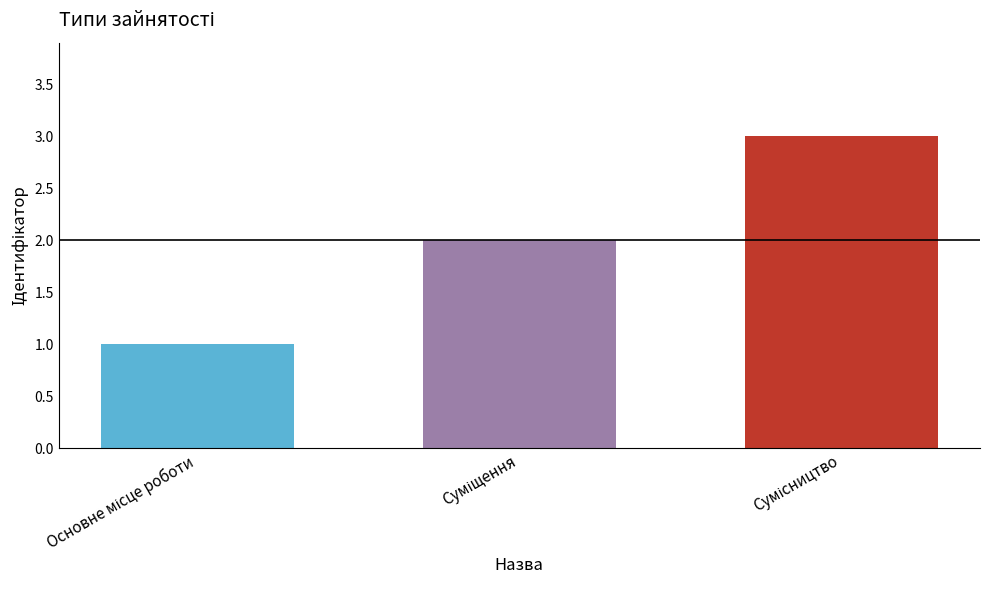

What is the maximum value shown in the chart?

3